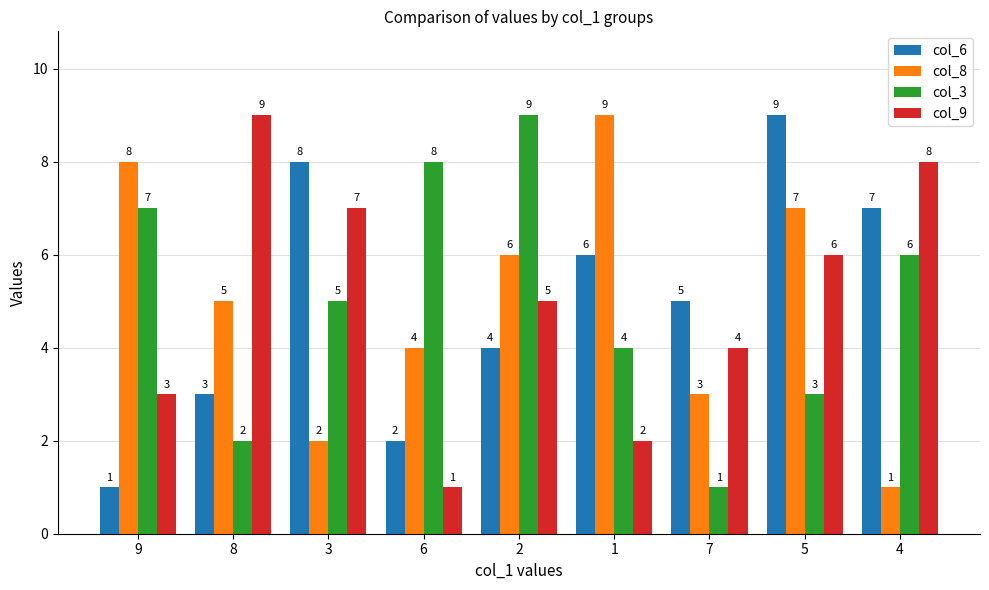

How many col_9 values are between 3 and 7?

5